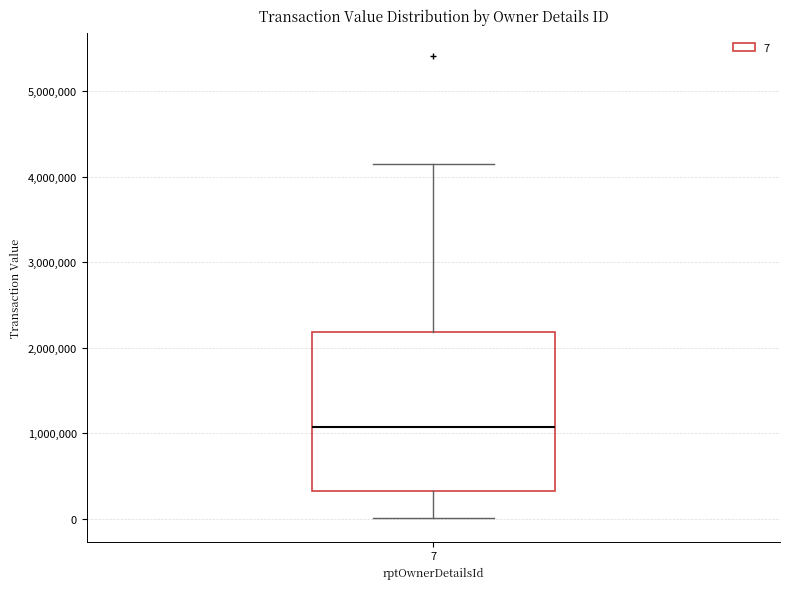

Where does the lower whisker of the box at x = 7 end on the y-axis? The values are not printed on the chart, so give them approximately, as read against the axis.

0